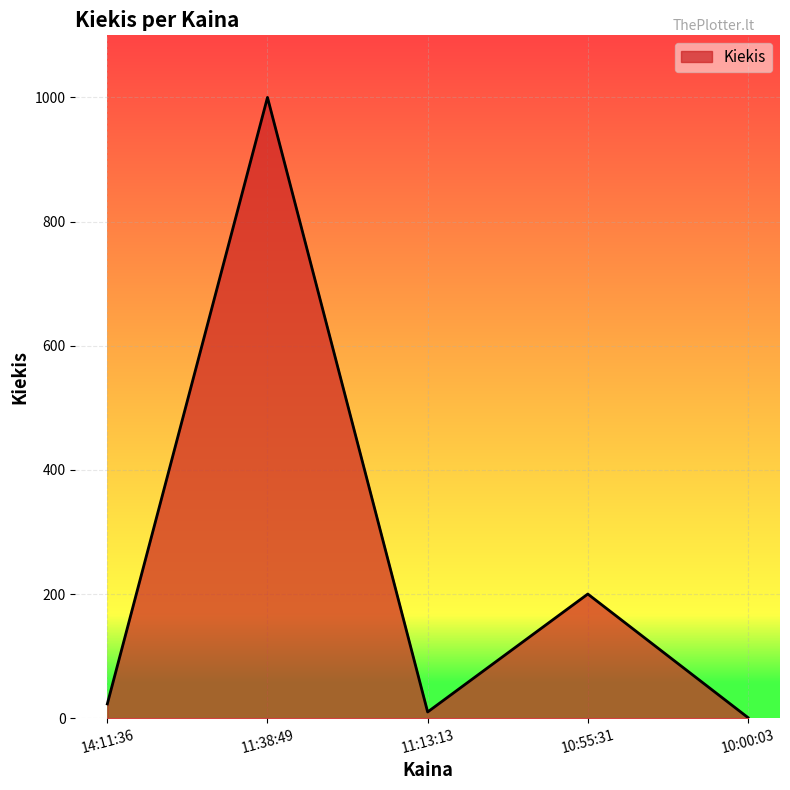

What is the difference between the maximum and minimum values?

999